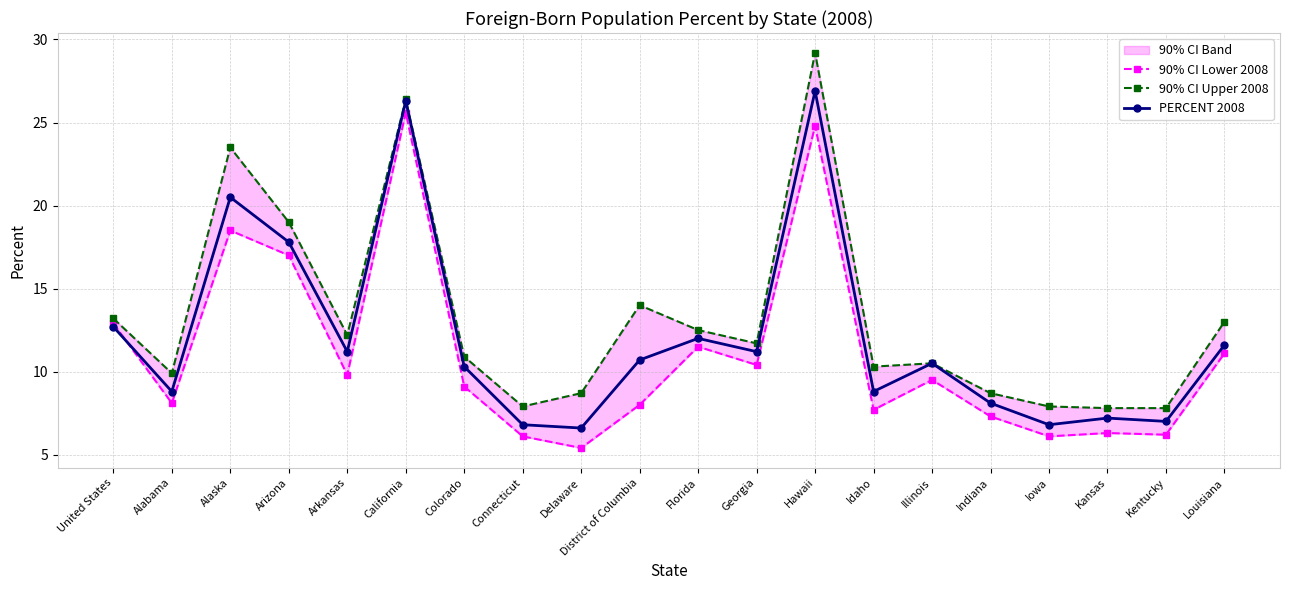

Rank the series by their average value, from highest to lowest.

90% CI Upper 2008, PERCENT 2008, 90% CI Lower 2008